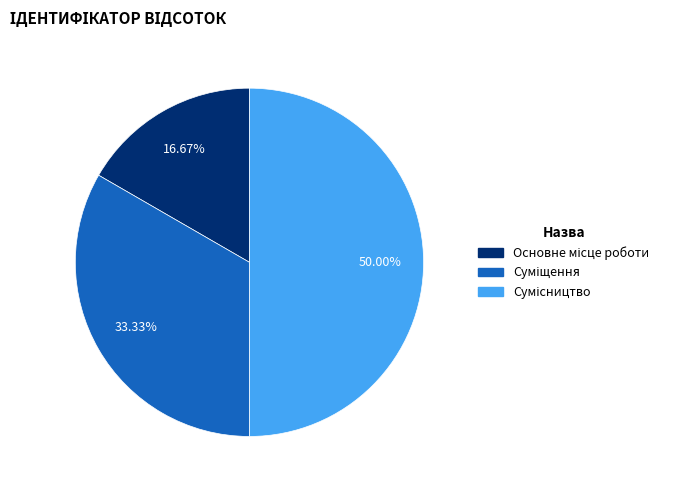

To the nearest percent, what portion does Сумісництво represent?

50%